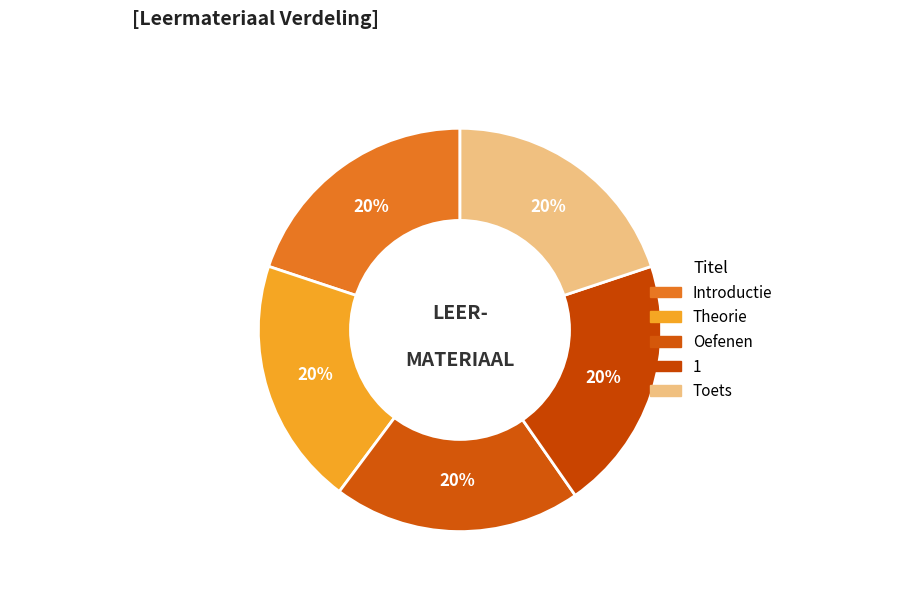

How many segments does this pie chart have?

5